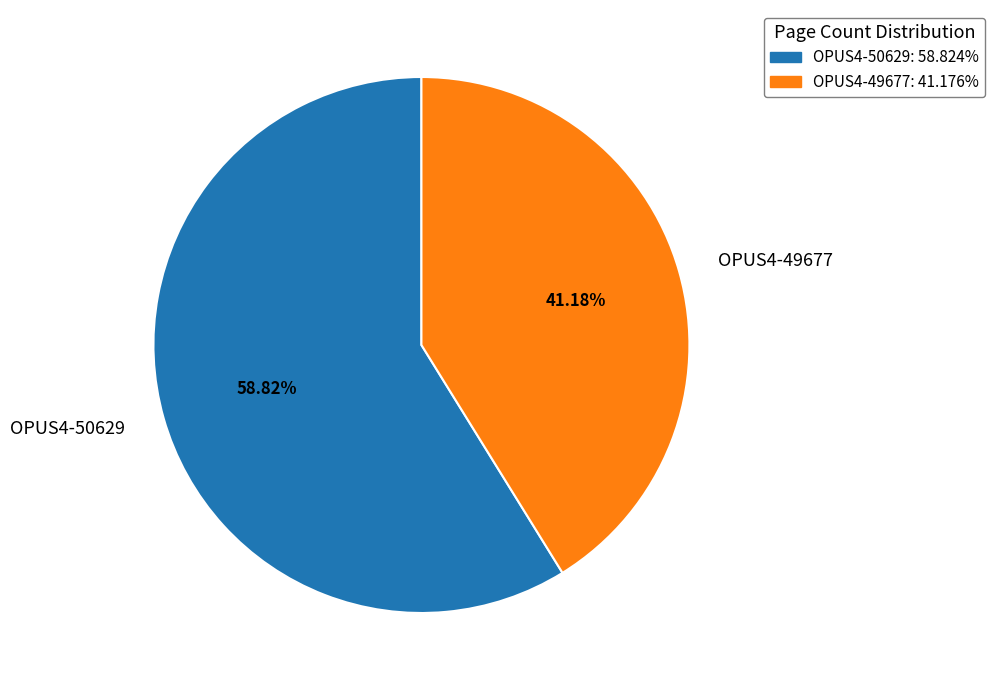

Which category accounts for the majority?

OPUS4-50629